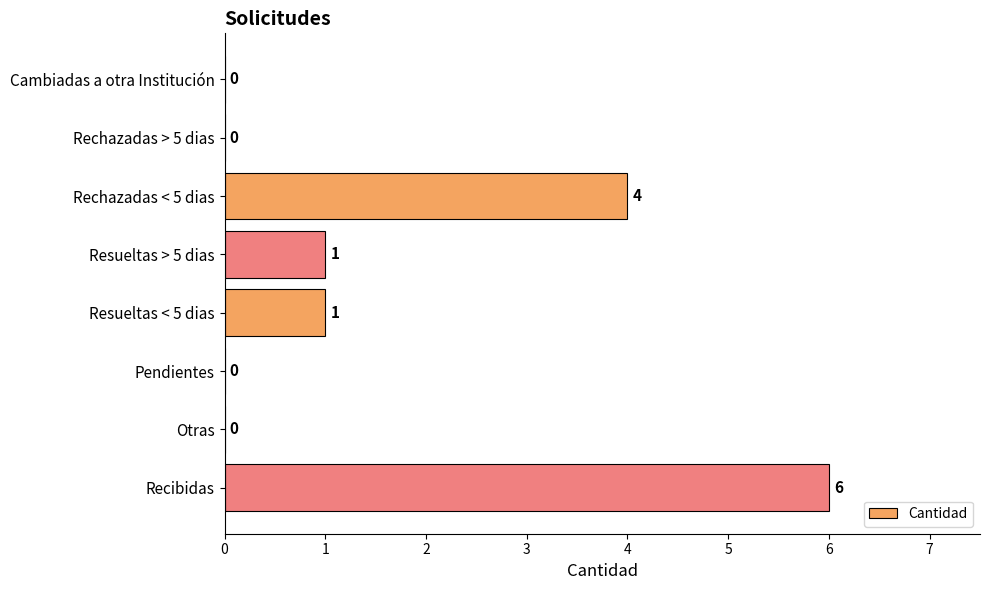

What is the ratio of the value at Rechazadas < 5 dias to the value at Resueltas > 5 dias?

4.0